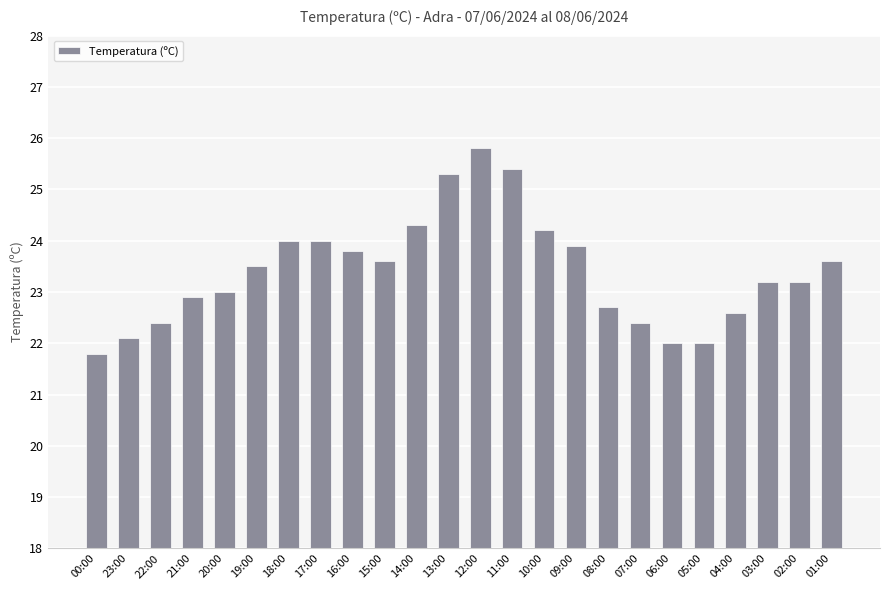

What is the label of the 12th bar from the right?

12:00